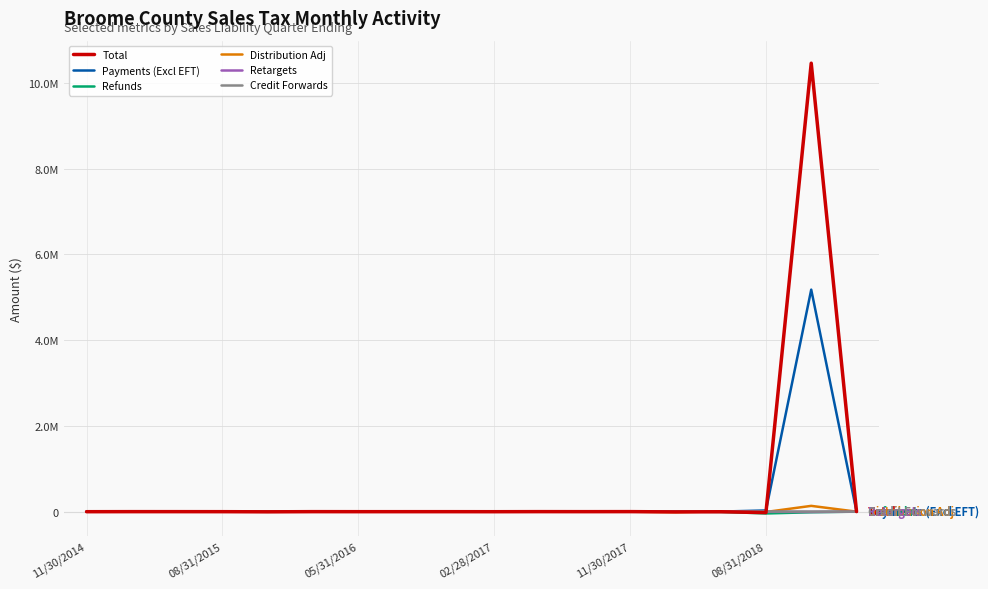

Which series has the largest range (max minus min)?

Total